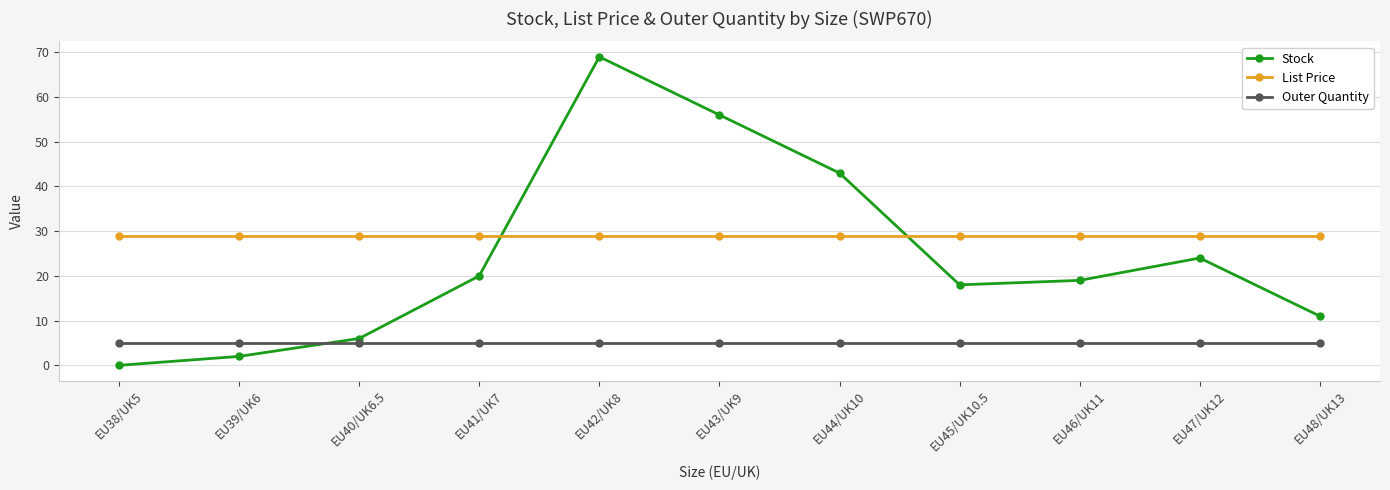

Between which two adjacent categories do Stock and List Price first intersect?

EU41/UK7 and EU42/UK8